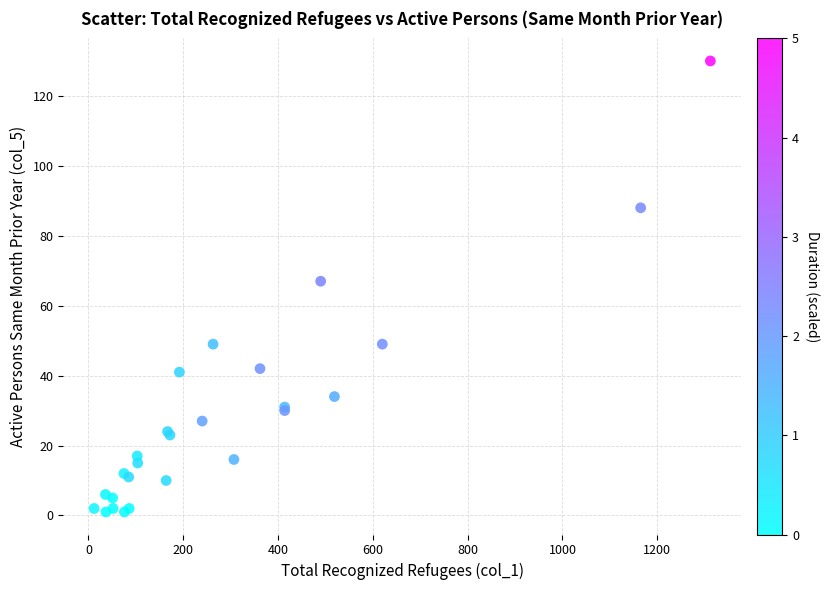

What Y value in the scatter plot is closest to 65?

67